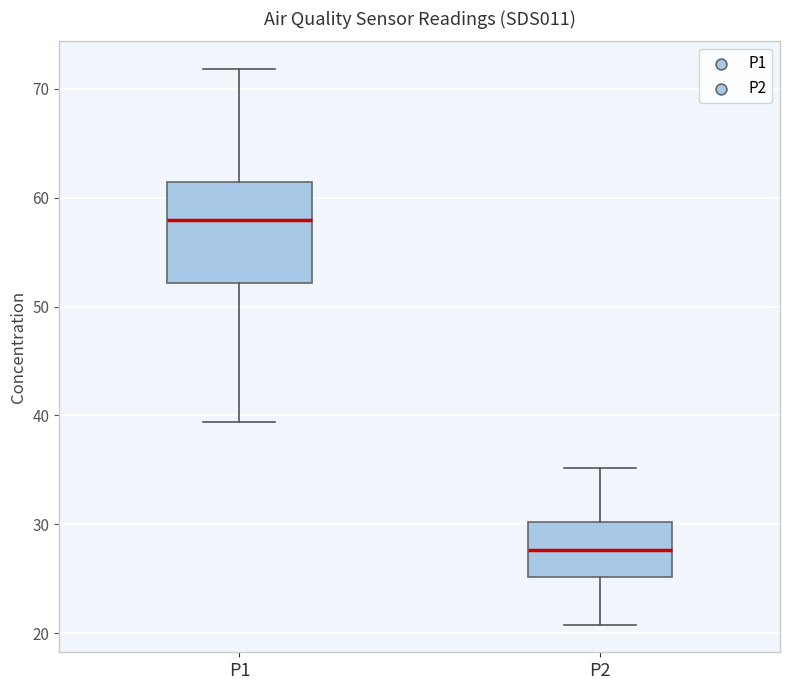

Which box's median line is the lowest?

P2